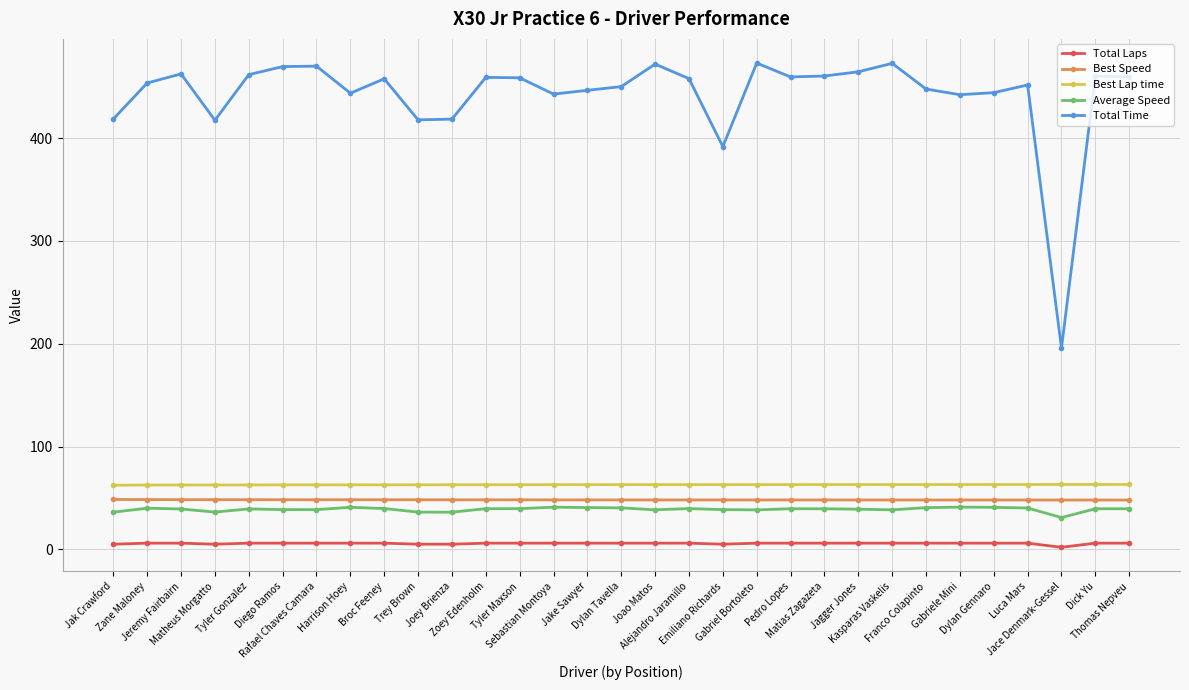

What is the maximum value for Average Speed?

41.0